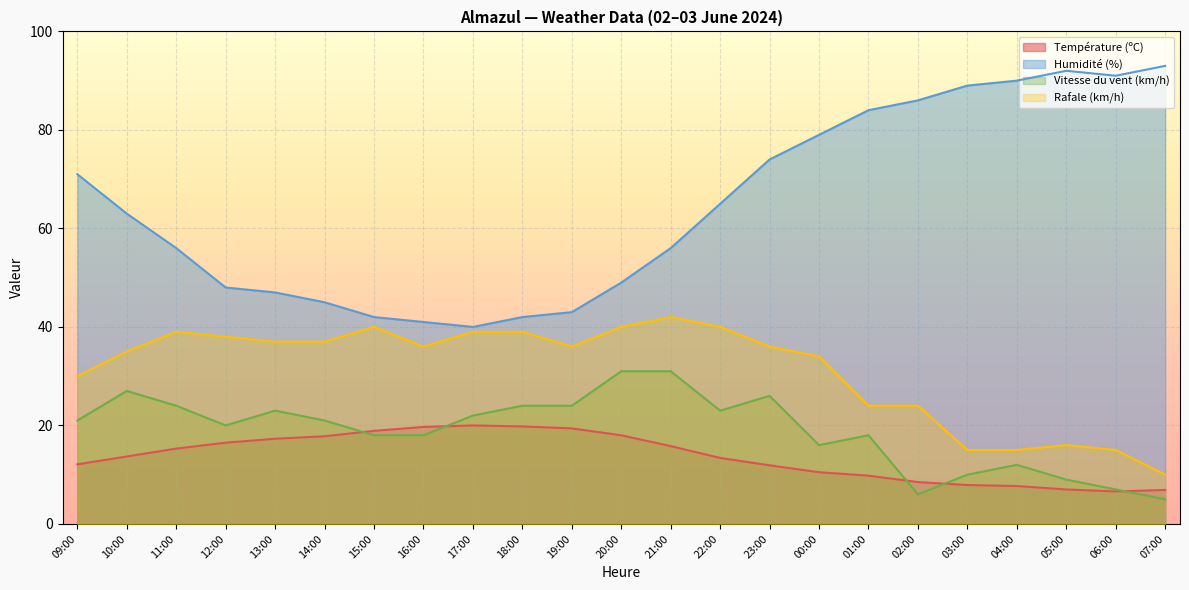

Which series changed the most between 19:00 and 03:00?

Humidité (%)